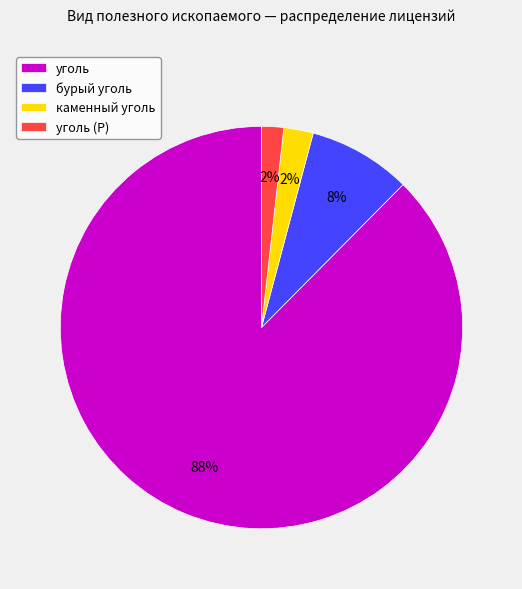

Is уголь (Р) the majority of the pie?

No